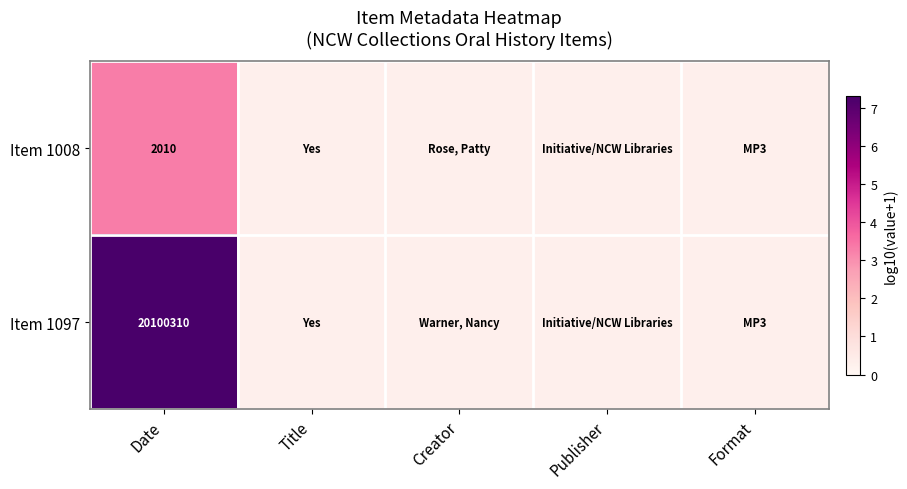

The Item 1097 series shows 0.3 at Creator. True or false?

True